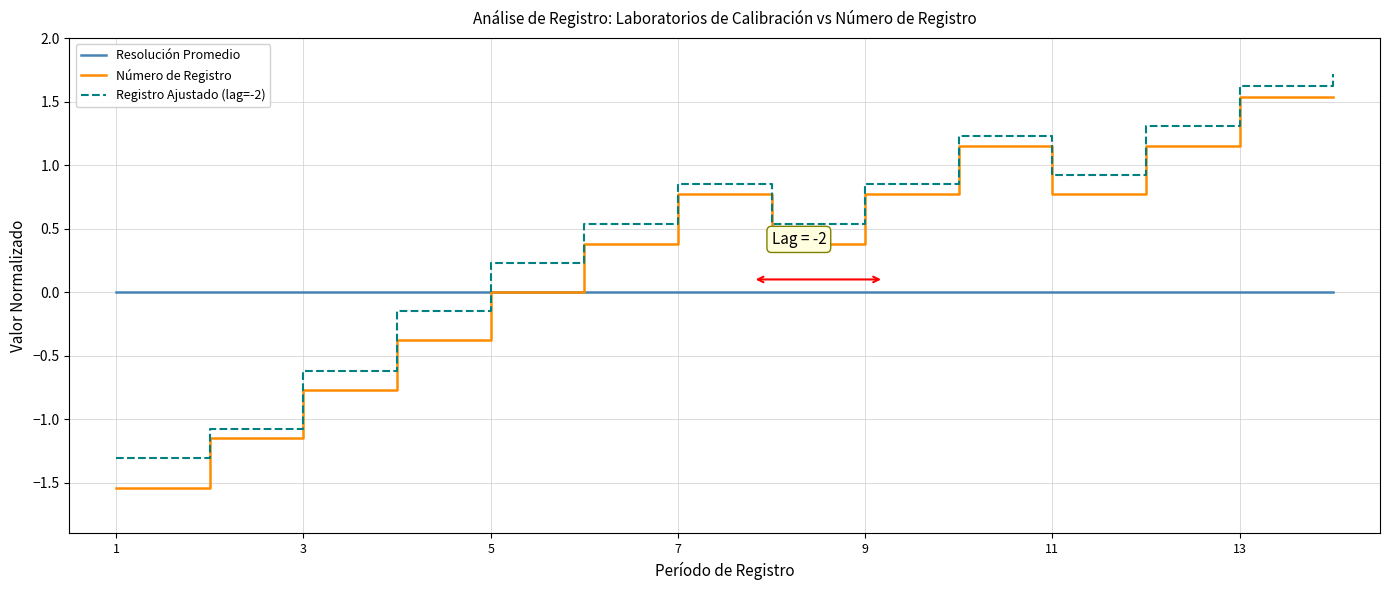

What is the minimum value for Registro Ajustado (lag=-2)?

-1.3